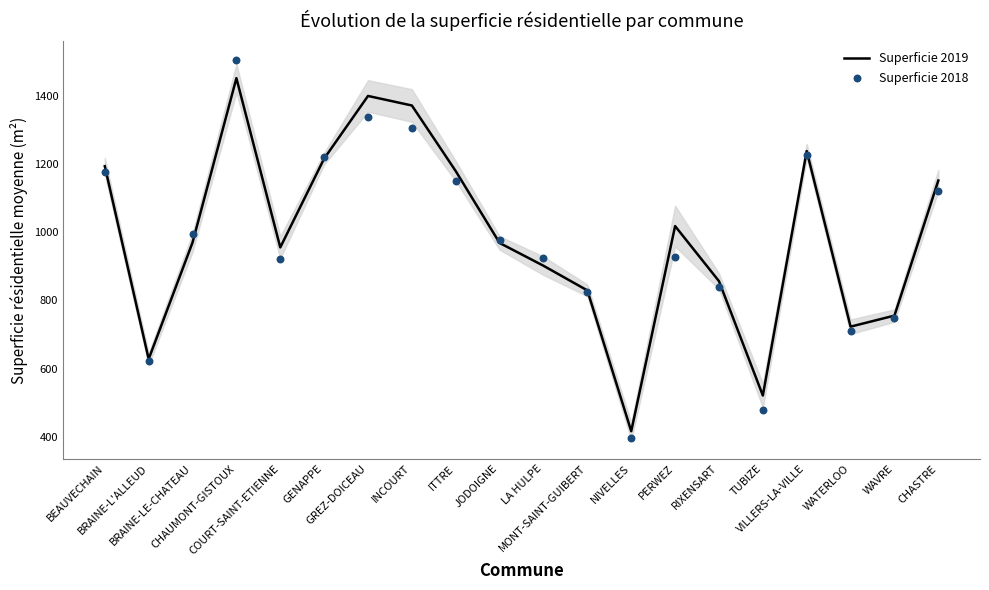

Which series has the largest total across all categories?

Superficie 2019